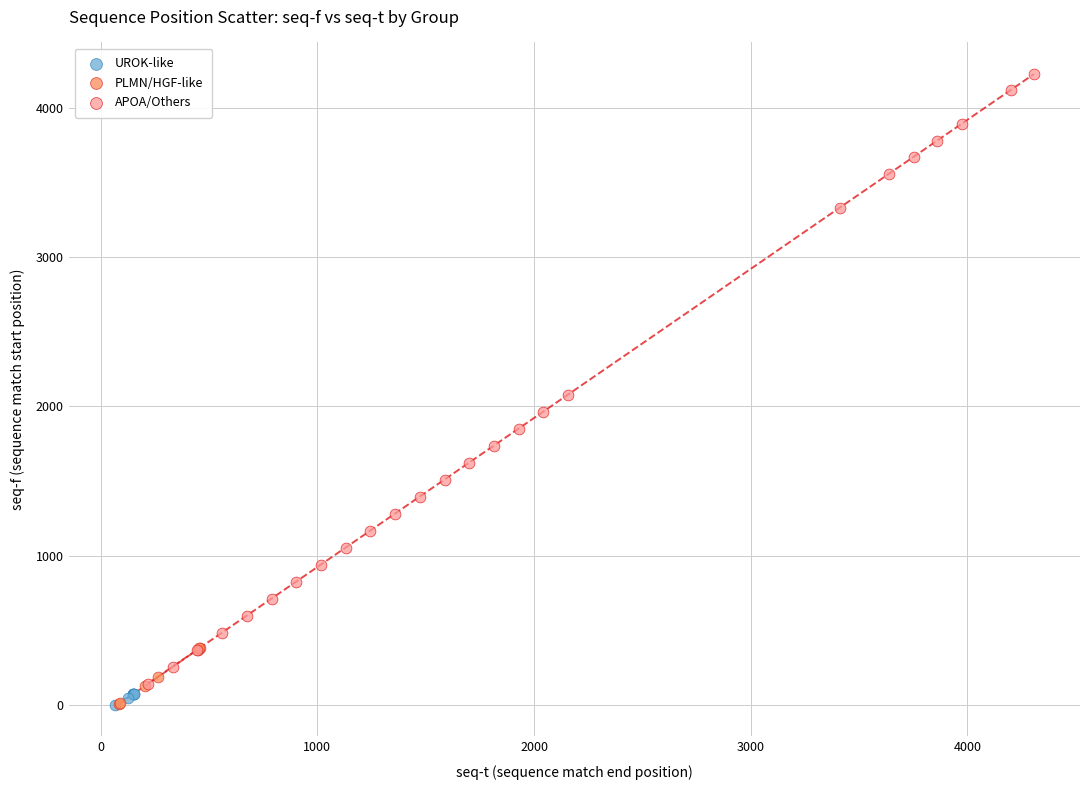

What are all the series names shown in the legend?

UROK-like, PLMN/HGF-like, APOA/Others